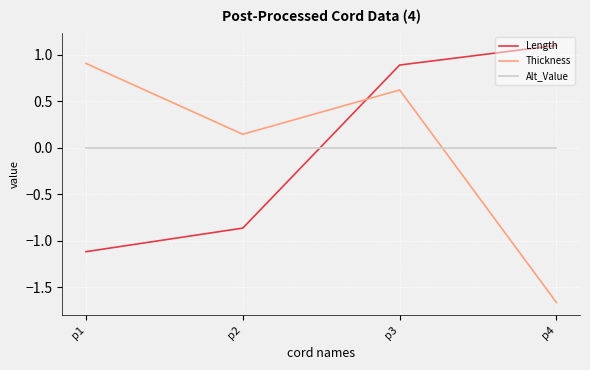

At which label does Thickness first exceed 0?

p1